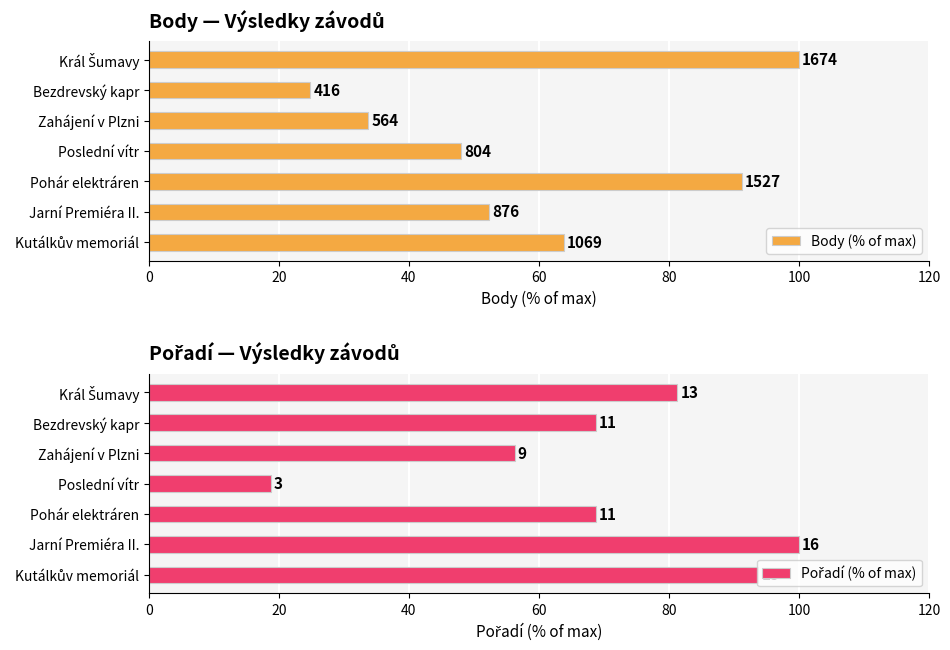

What is the maximum value for Pořadí (% of max)?

100.0